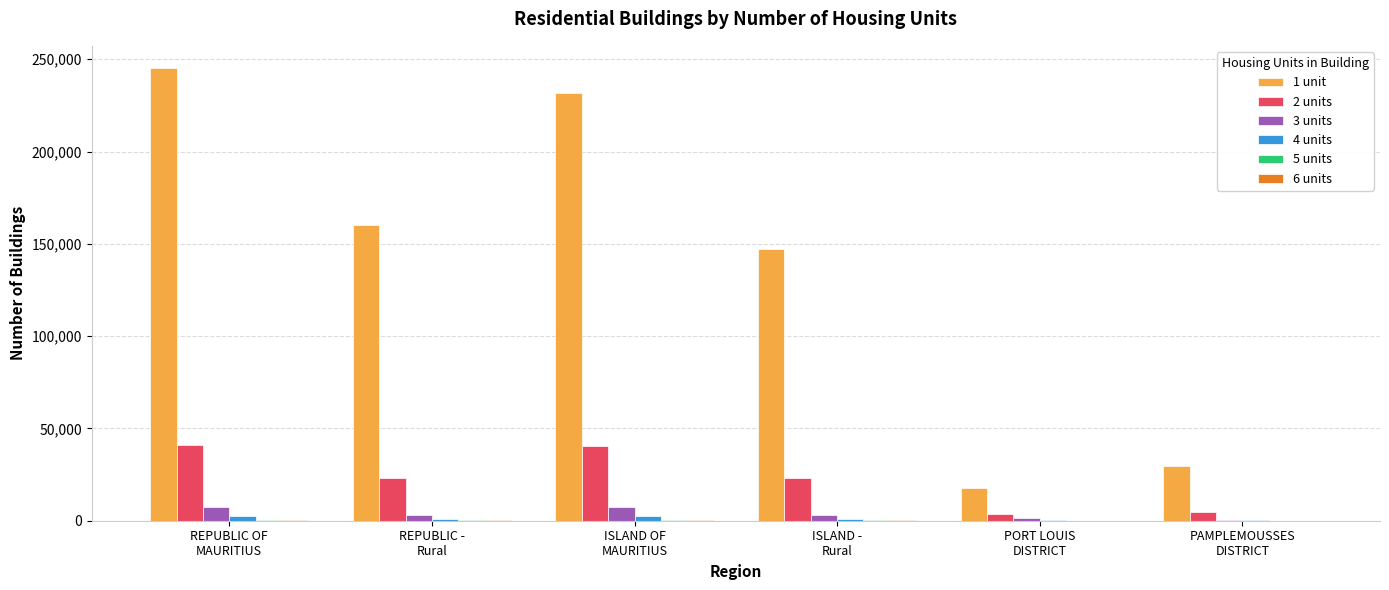

What is the greatest value displayed?

244992